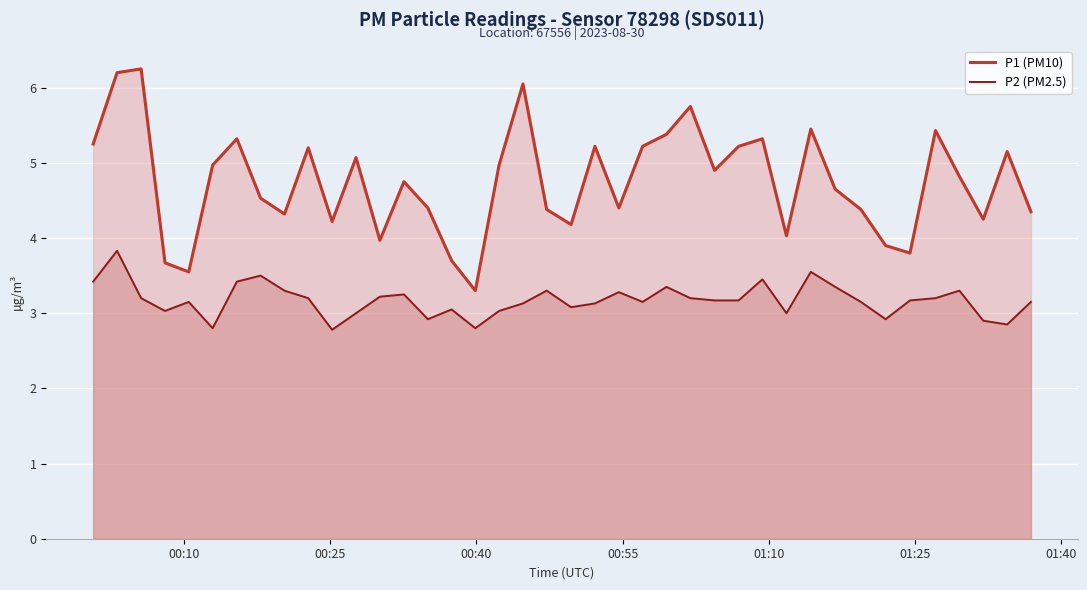

Which series has the largest total across all categories?

P1 (PM10)